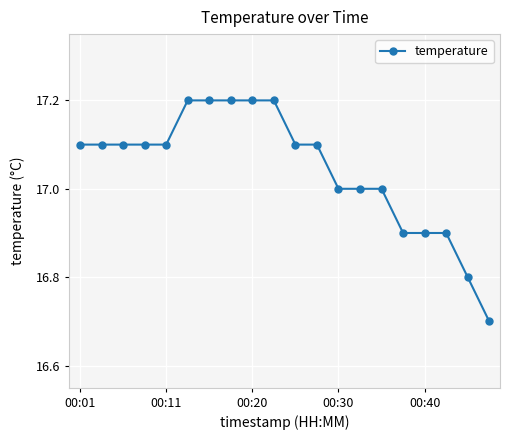

What is the maximum value shown in the chart?

17.2